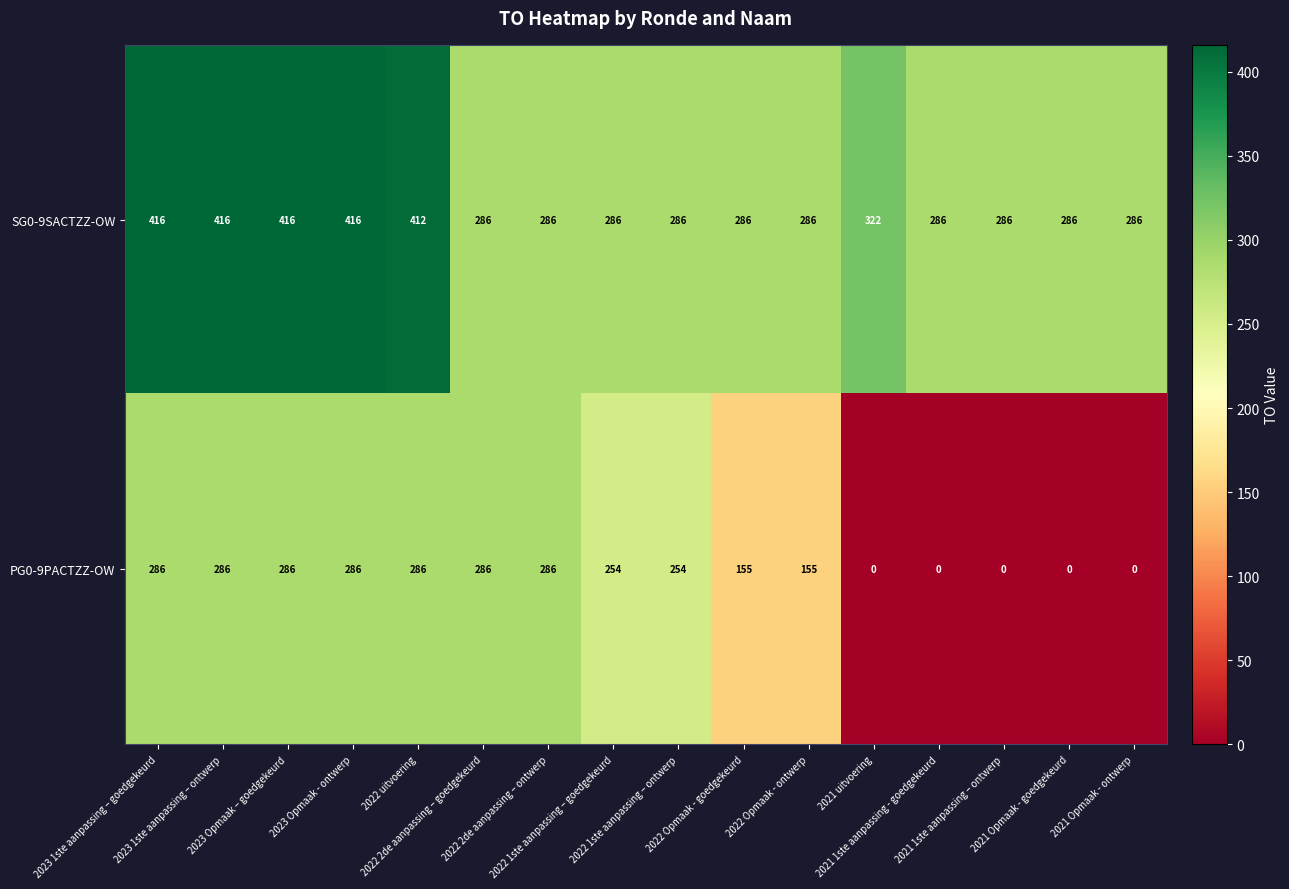

What is the greatest value displayed?

416